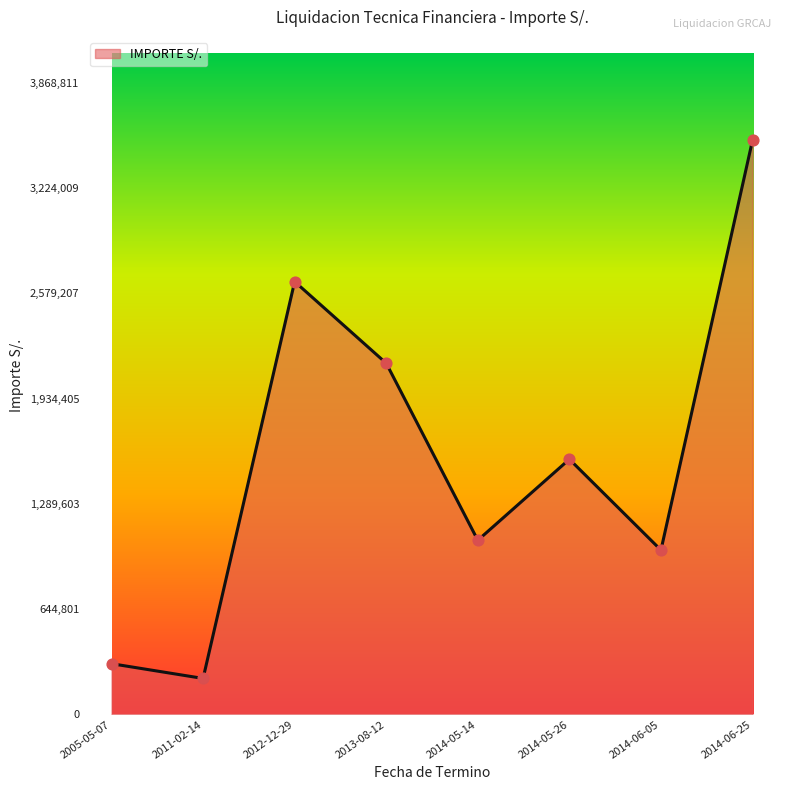

Between 2014-06-25 and 2005-05-07, which is larger?

2014-06-25